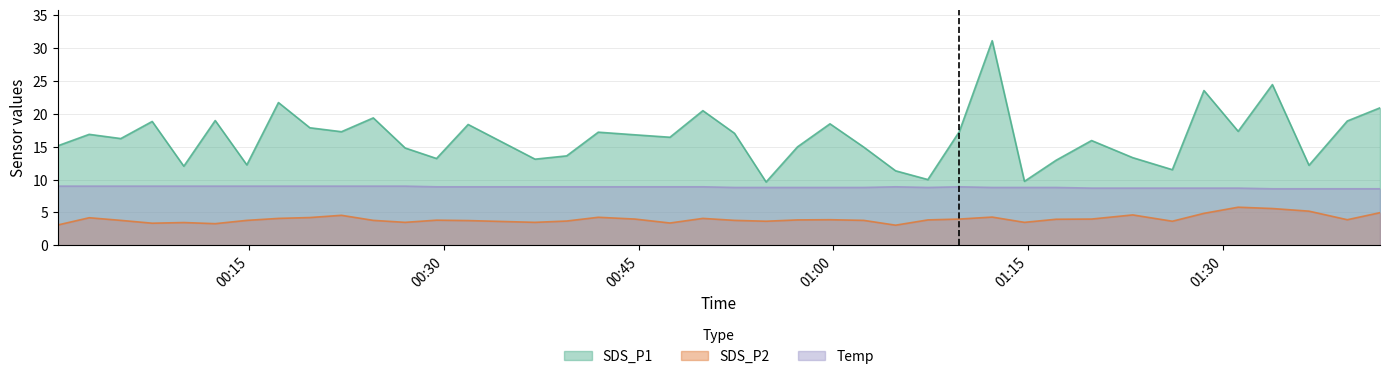

True or false: Temp and SDS_P2 cross at least once.

False